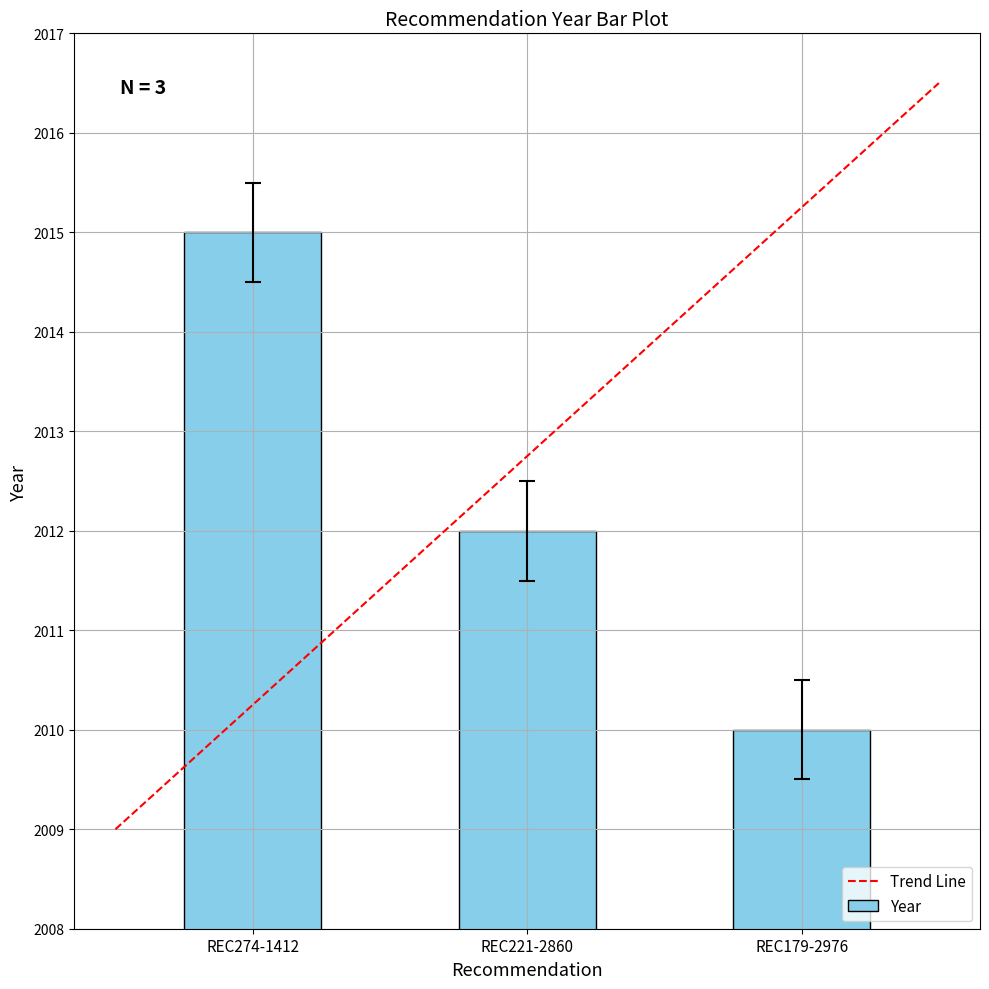

What value does the data have at REC221-2860?

2012